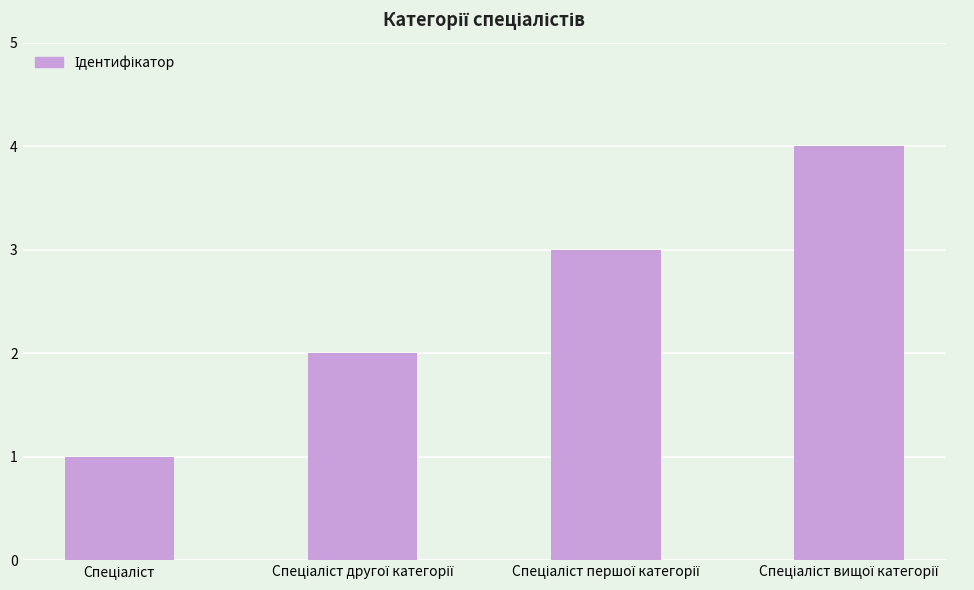

What is the greatest value displayed?

4